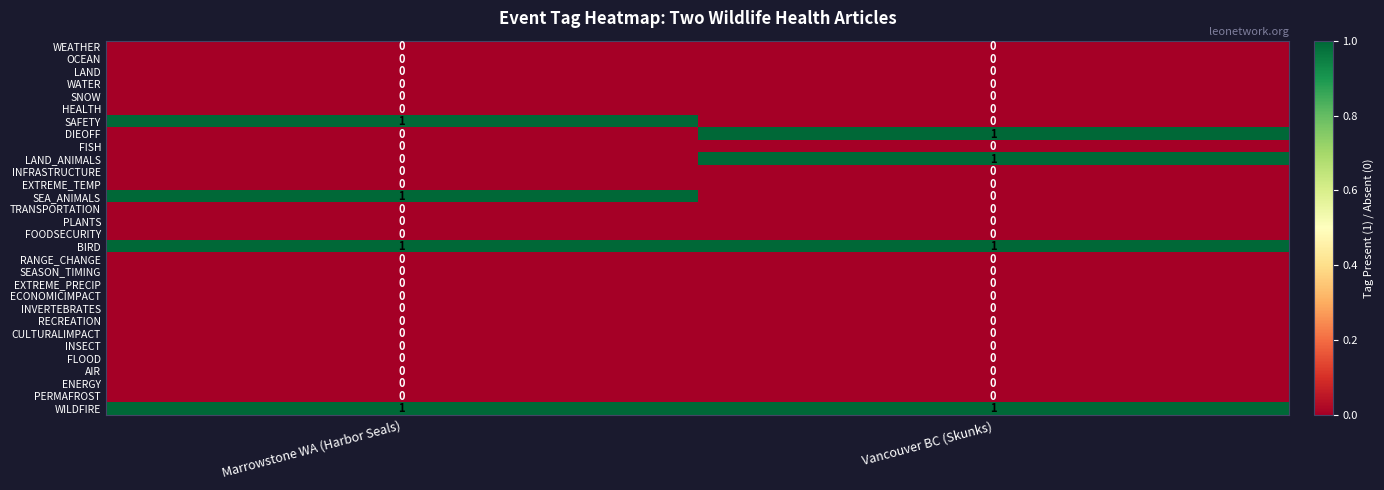

What is the total value across all series at Vancouver BC (Skunks)?

4